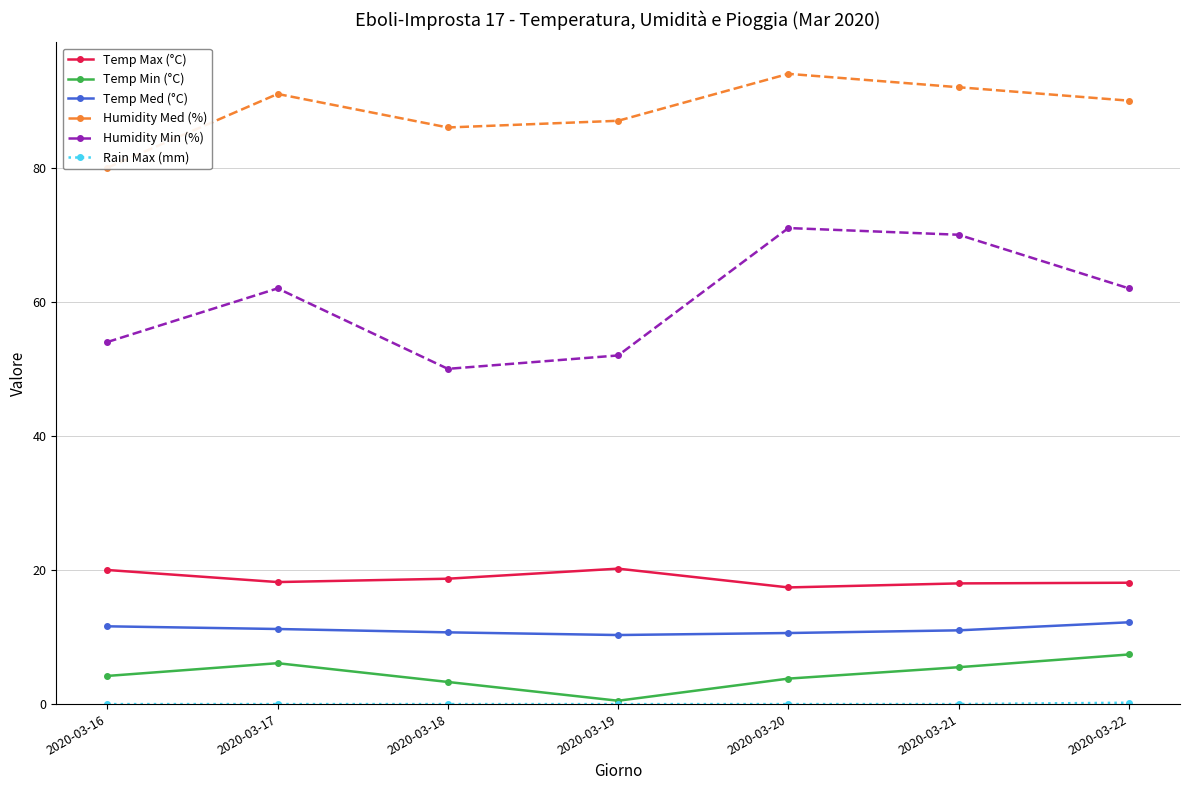

At which category does Humidity Min (%) reach its first local valley?

2020-03-18